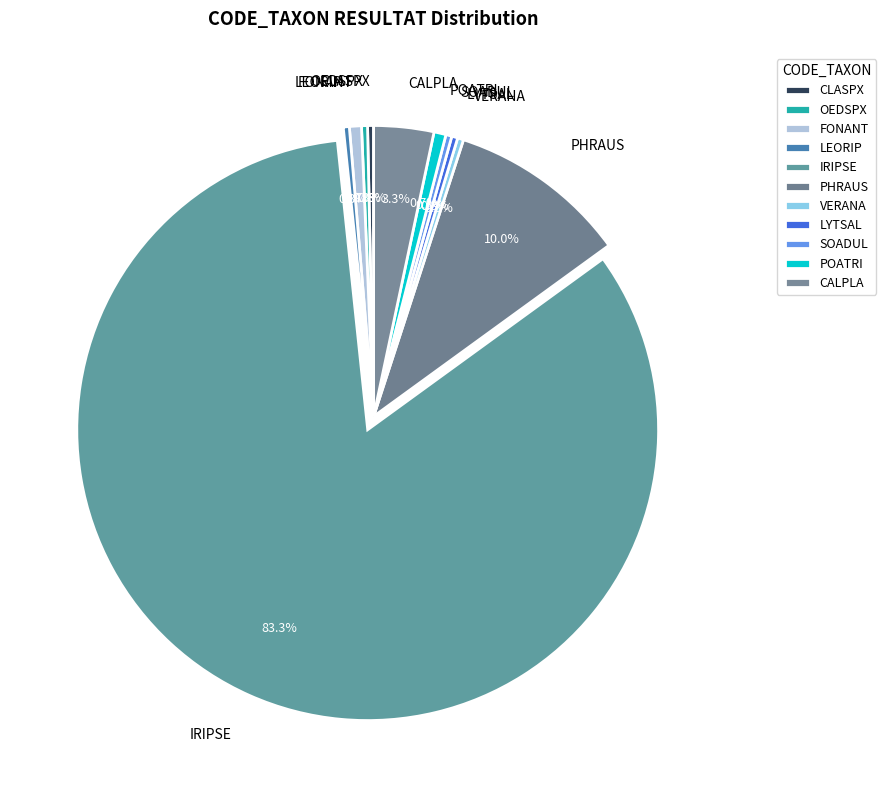

Which slice is the largest?

IRIPSE